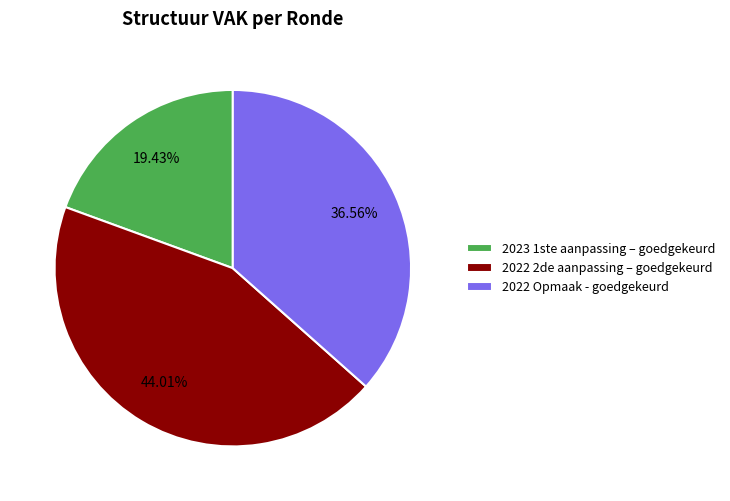

Does 2023 1ste aanpassing – goedgekeurd represent more than half of the total?

No